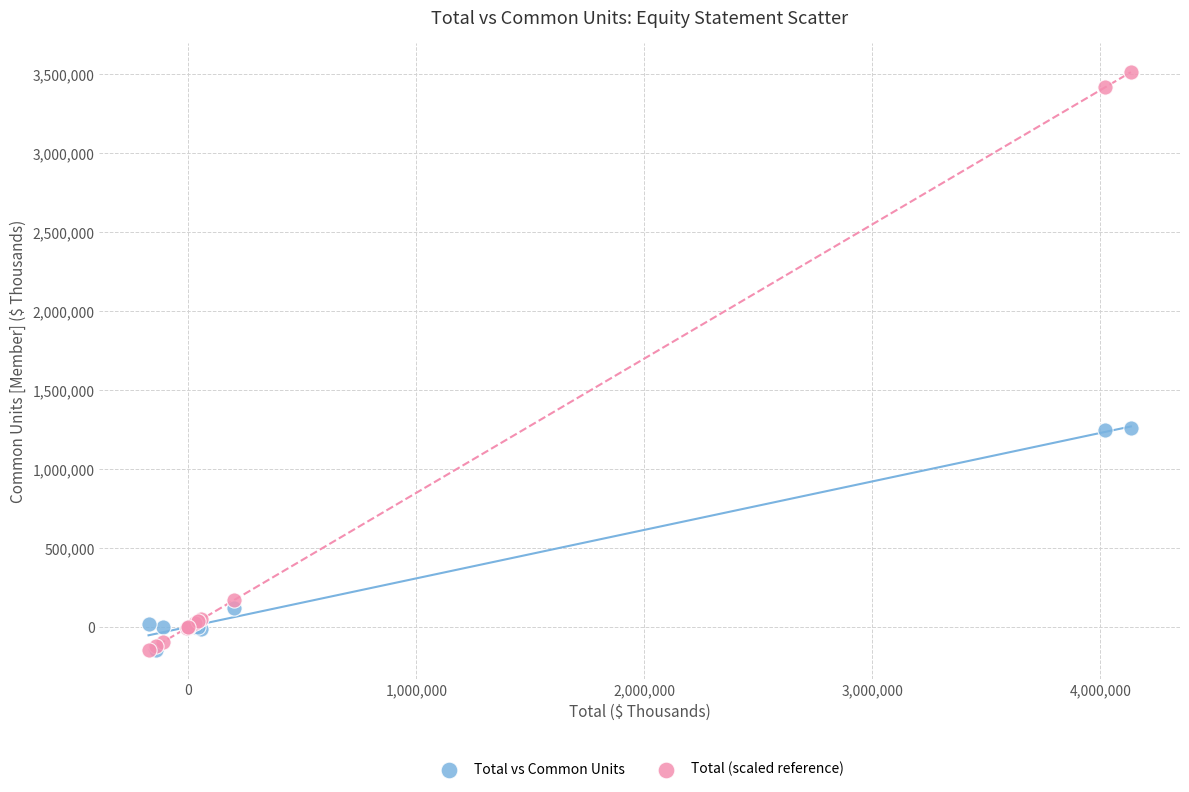

Which series has the widest spread of Y values?

Total (scaled reference)